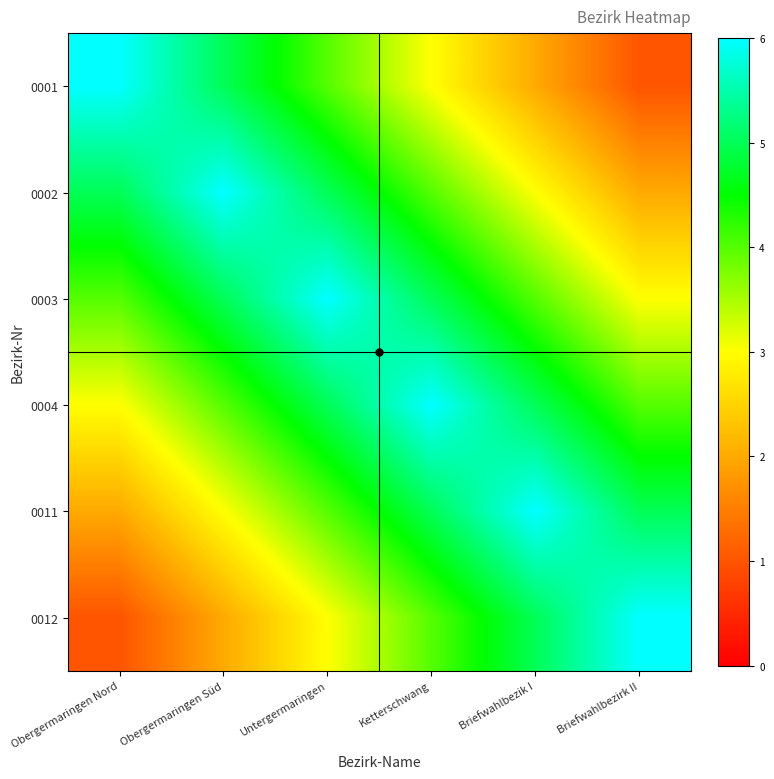

At Untergermaringen, list the series in order from largest to smallest.

0003, 0002, 0004, 0001, 0011, 0012